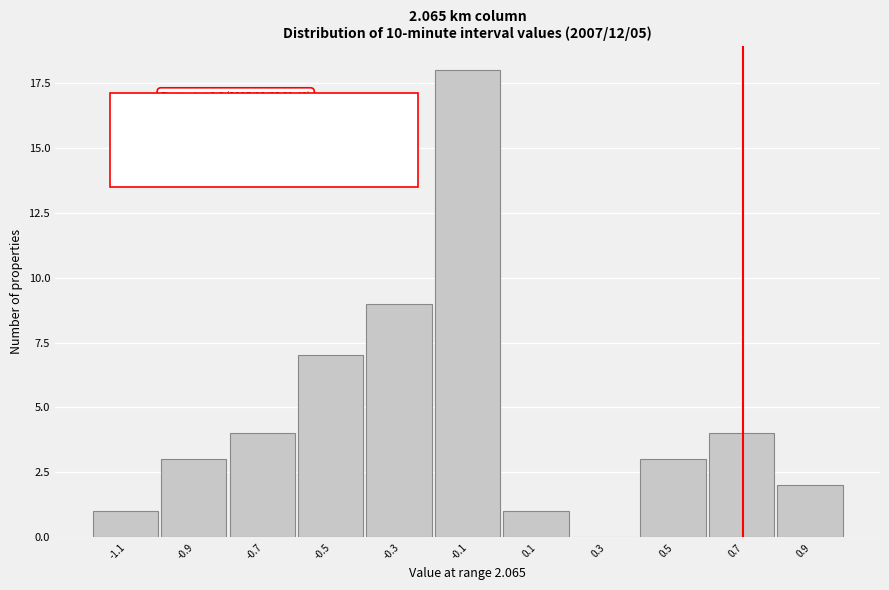

Reading left to right, transcribe all the data shown in this chart.

-1.1=1	-0.9=3	-0.7=4	-0.5=7	-0.3=9	-0.1=18	0.1=1	0.3=0	0.5=3	0.7=4	0.9=2